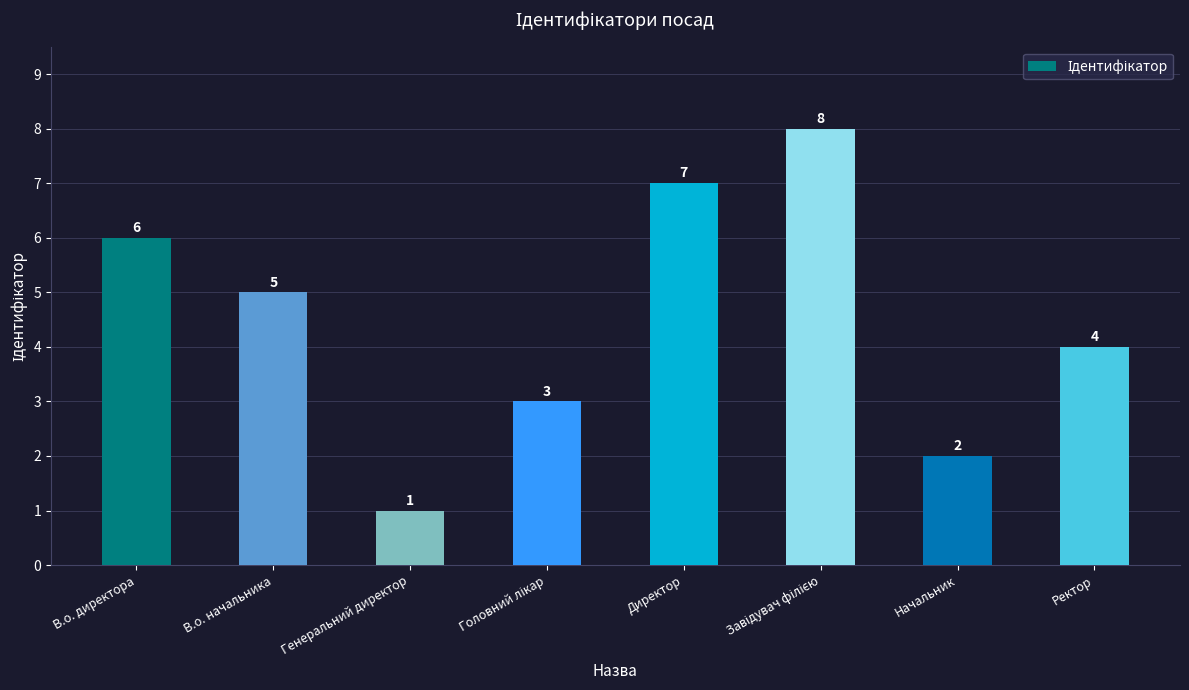

Approximately how many times larger is the value at Ректор compared to Директор?

0.6